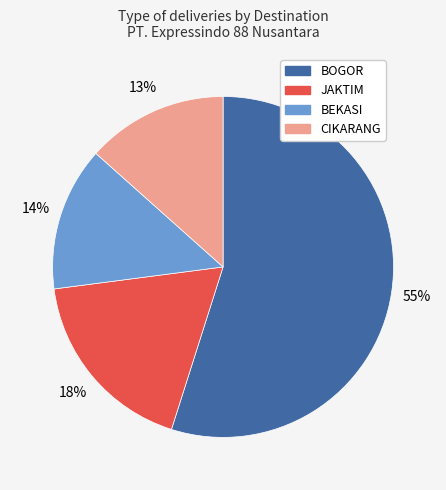

How many segments does this pie chart have?

4